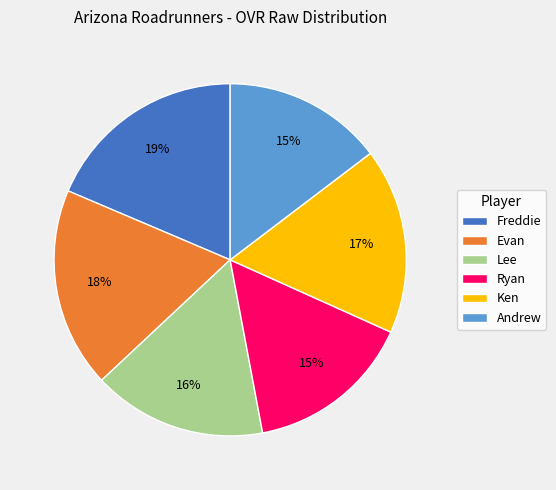

Count the number of slices in the pie.

6